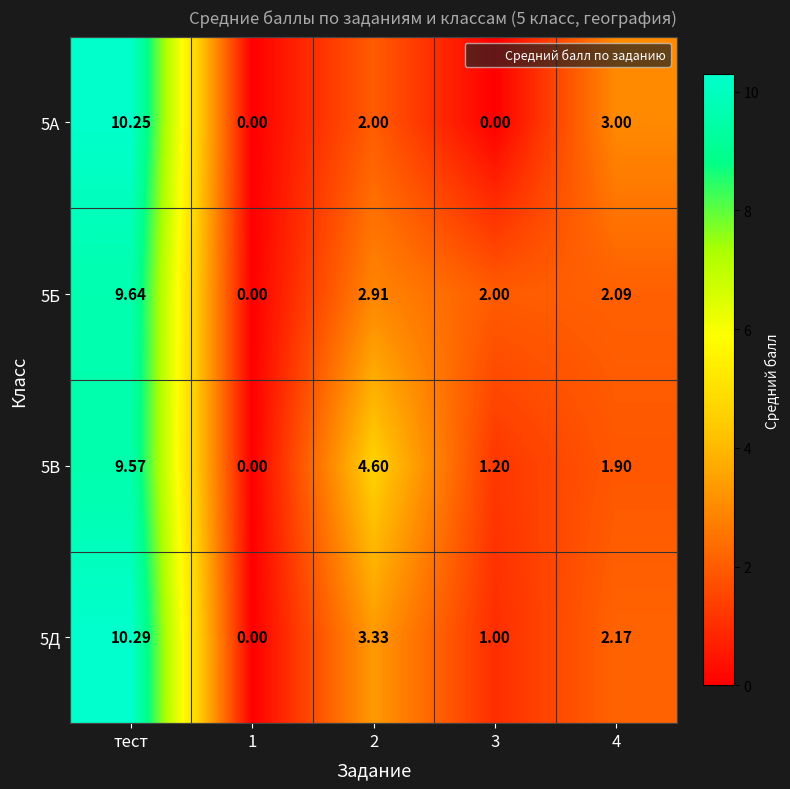

At which label does 5В reach its peak?

тест